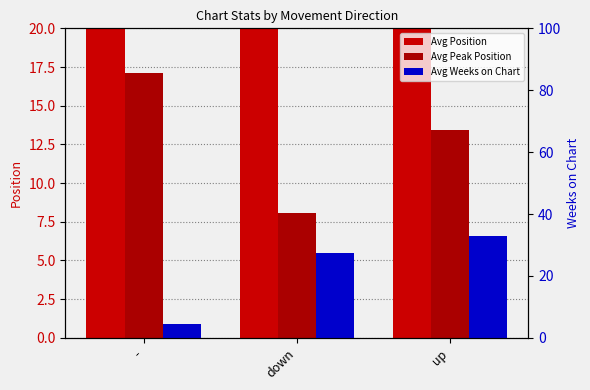

At -, list the series in order from smallest to largest.

Avg Weeks on Chart, Avg Peak Position, Avg Position